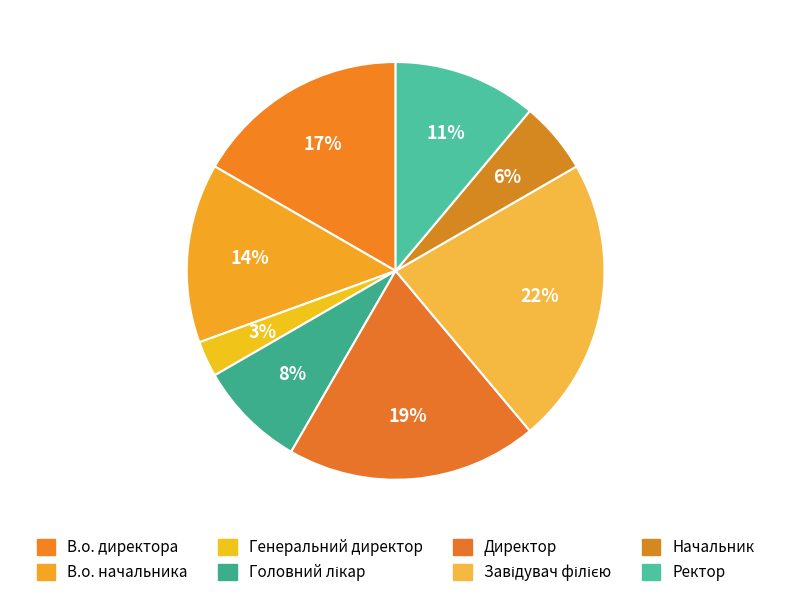

How many slices are in this pie chart?

8